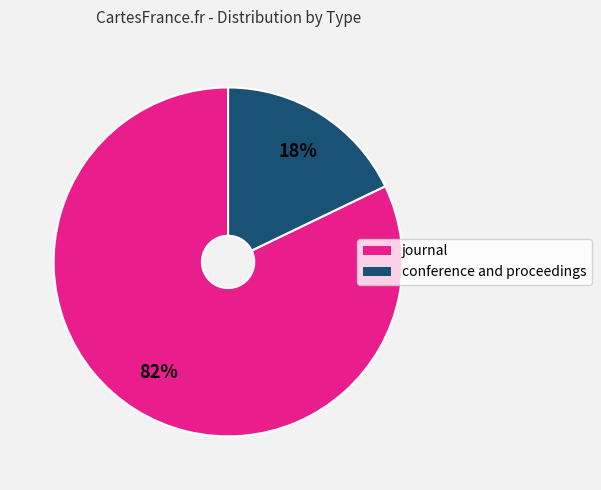

Do journal and conference and proceedings together represent more than half of the pie?

Yes